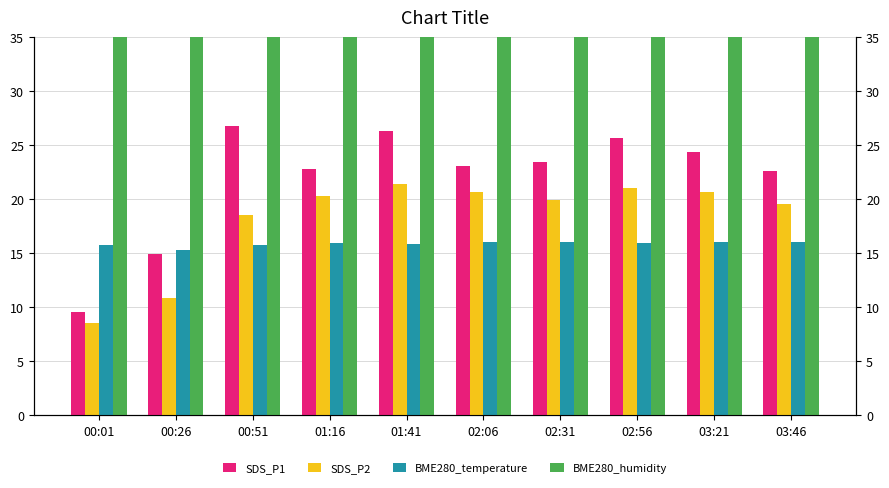

At 00:51, list the series in order from smallest to largest.

BME280_temperature, SDS_P2, SDS_P1, BME280_humidity